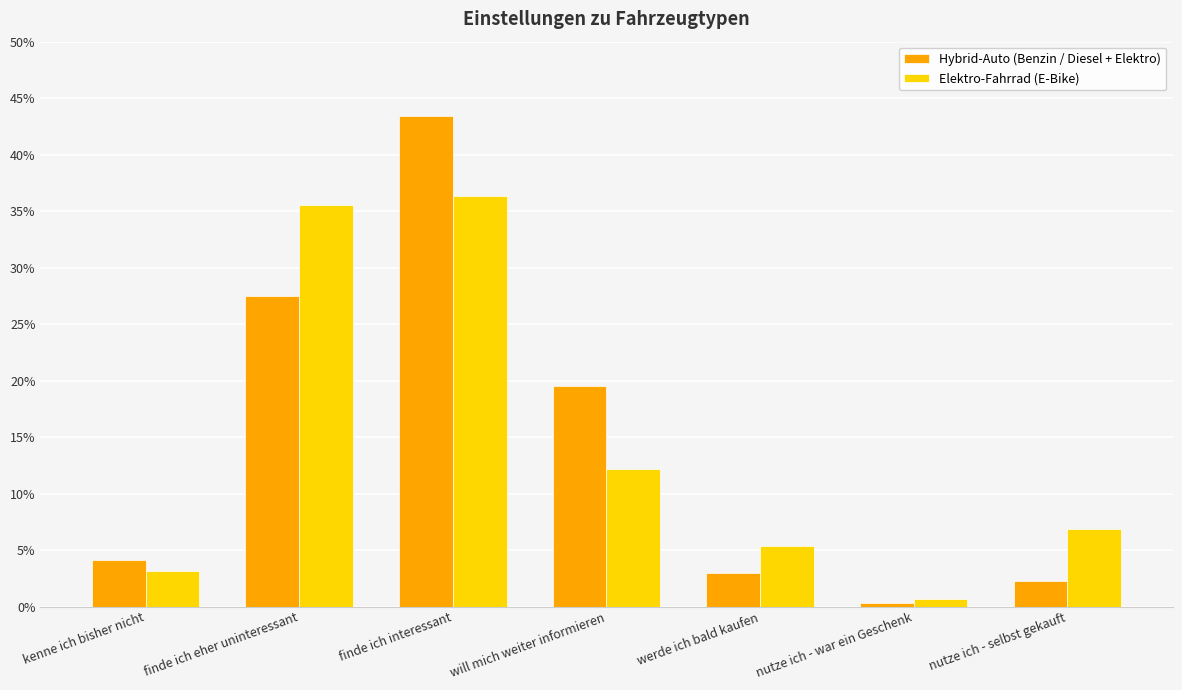

What is the average value of the Hybrid-Auto (Benzin / Diesel + Elektro) series?

14.3